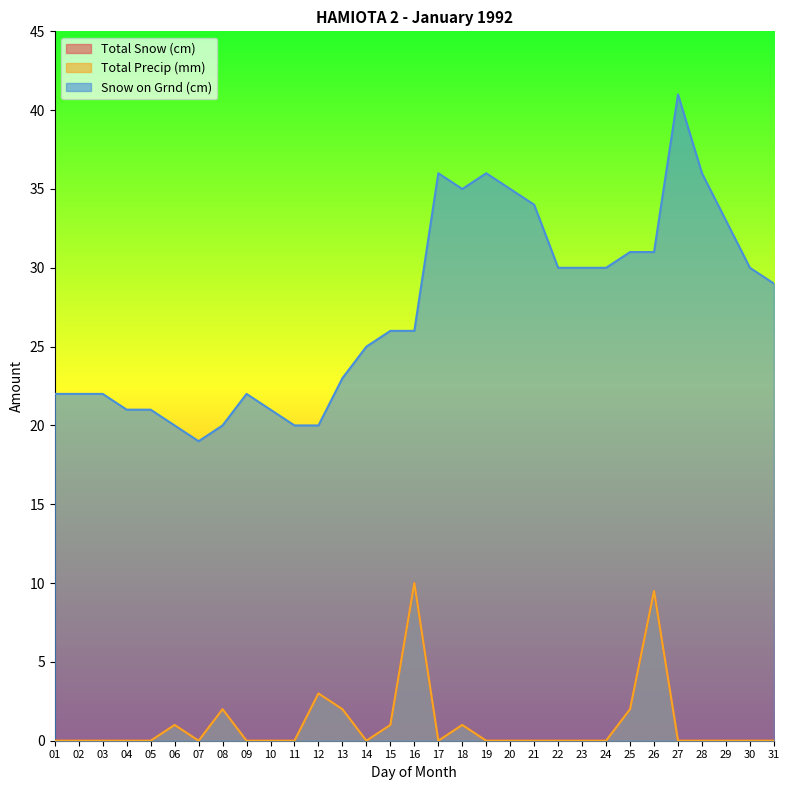

What is the difference between the maximum and minimum values in the Total Precip (mm) series?

10.0